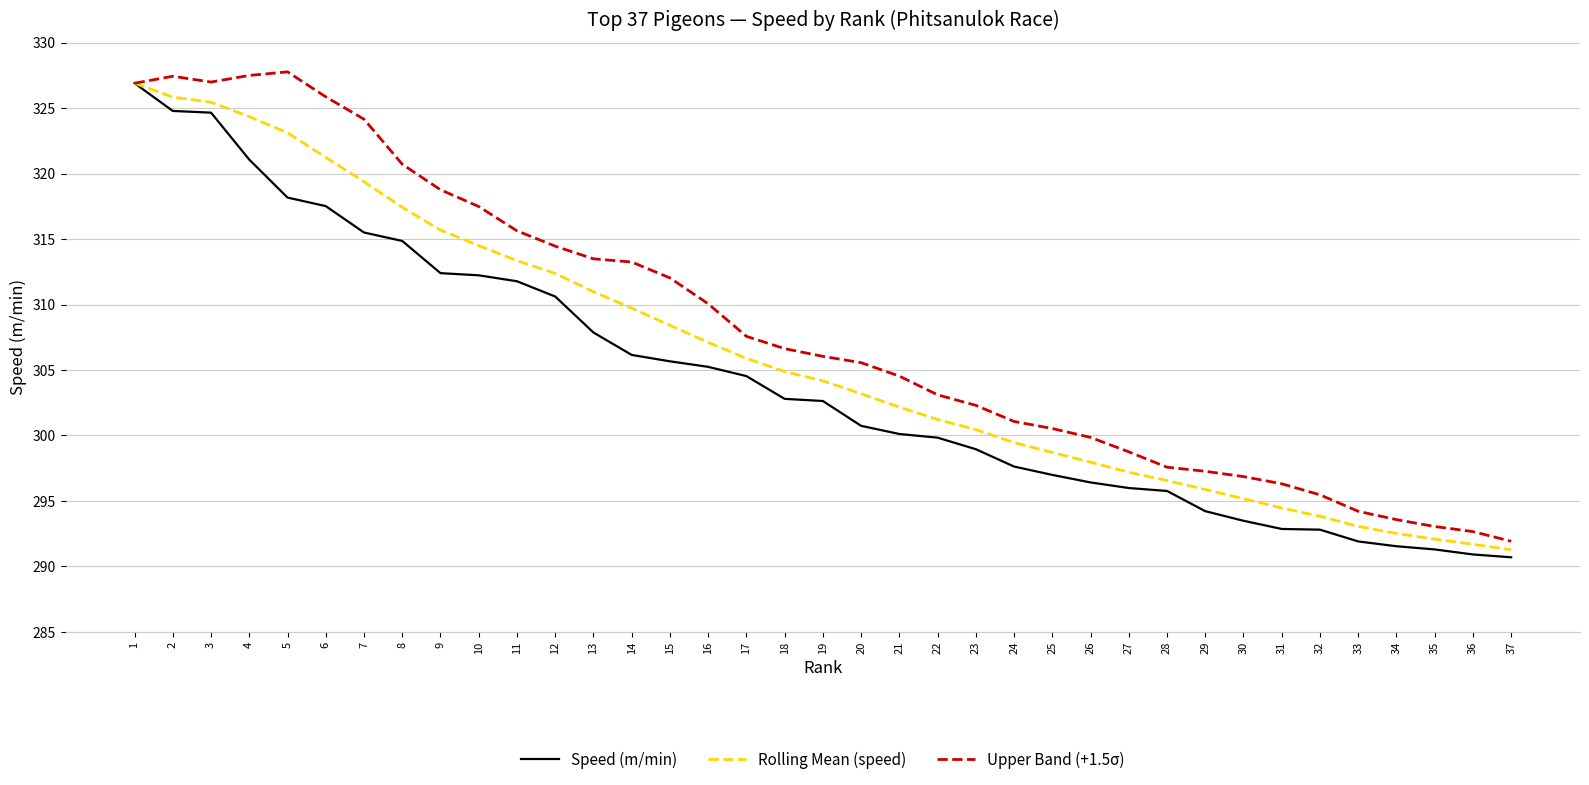

What is the maximum value for Rolling Mean (speed)?

326.9